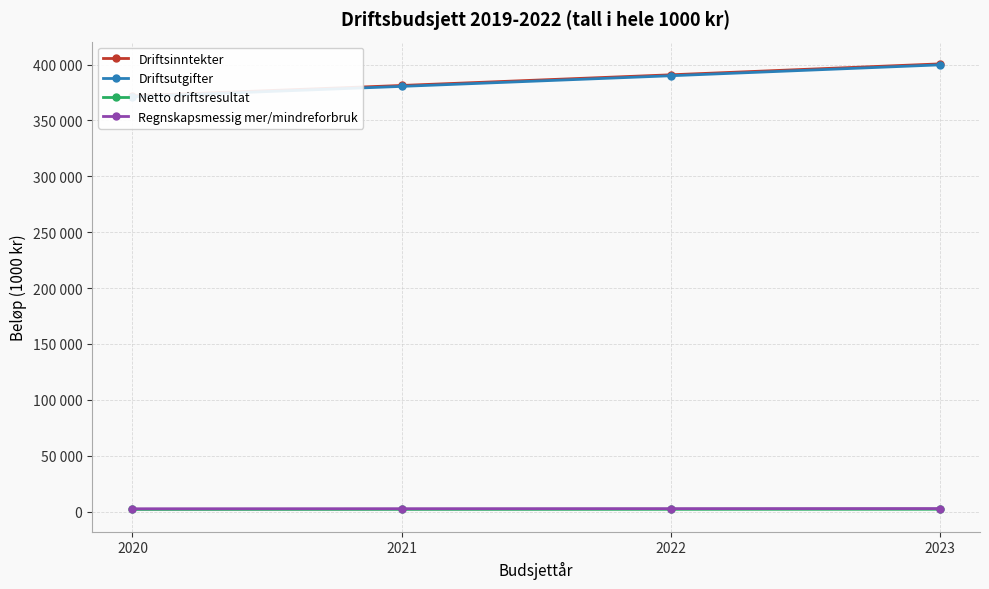

Reading left to right, extract all data points from this chart.

Driftsinntekter: 372001	381301	390834	400605
Driftsutgifter: 371202	380482	389994	399744
Netto driftsresultat: 1984	2034	2084	2137
Regnskapsmessig mer/mindreforbruk: 2584	2649	2714	2783